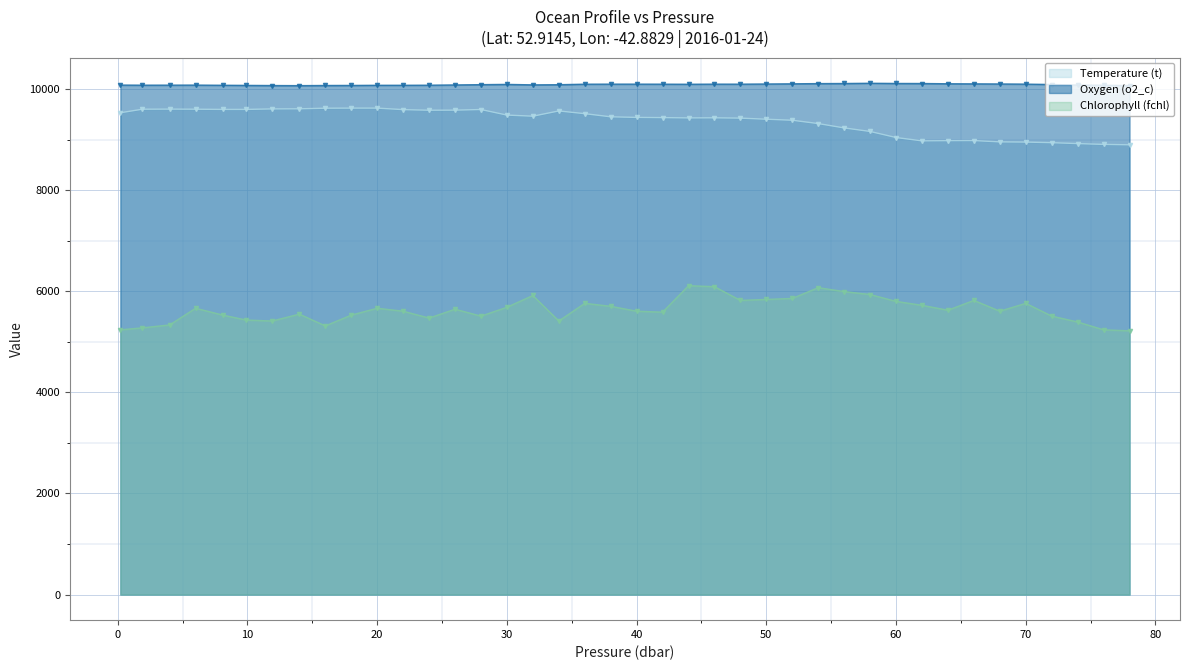

What is the average value of the Chlorophyll (fchl) series?

5631.8